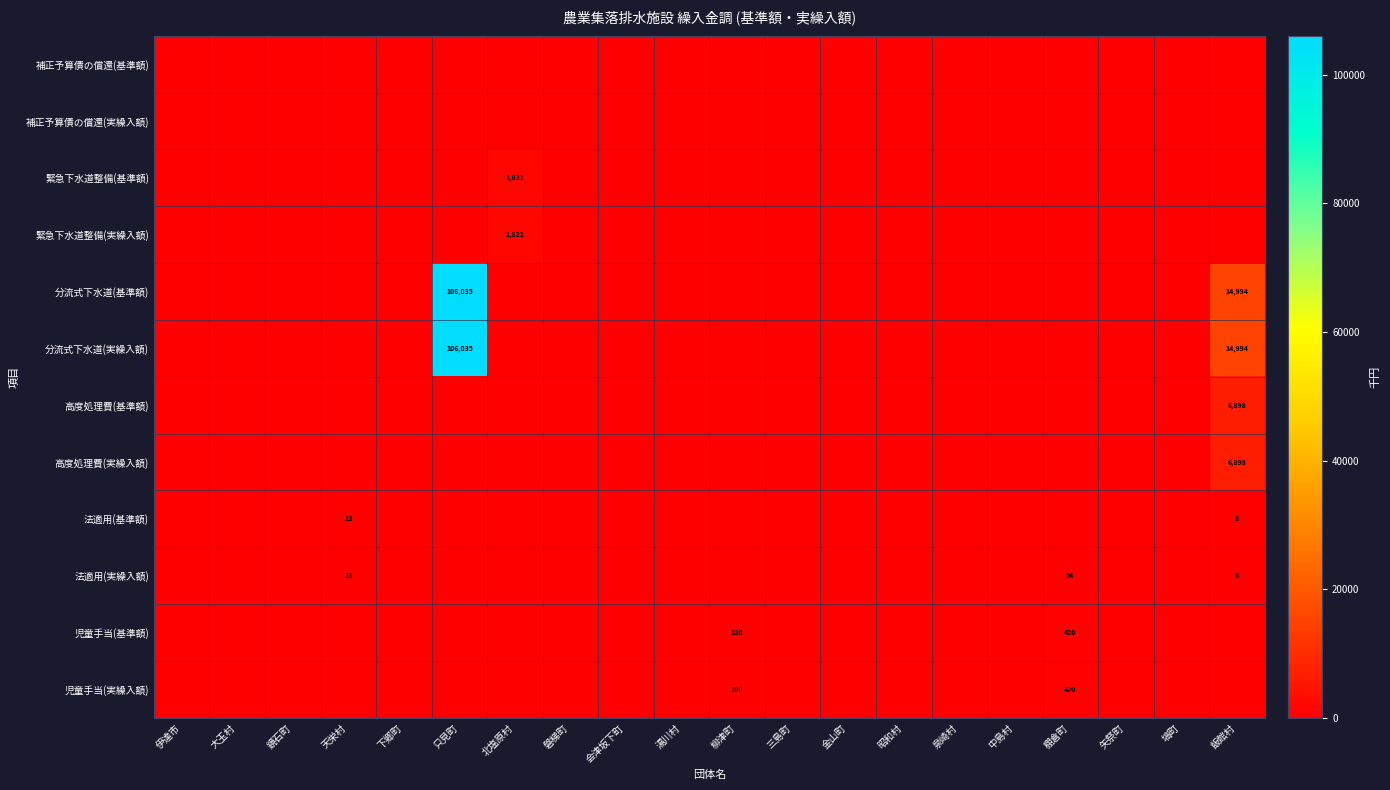

How many values in 分流式下水道(基準額) are above zero?

2